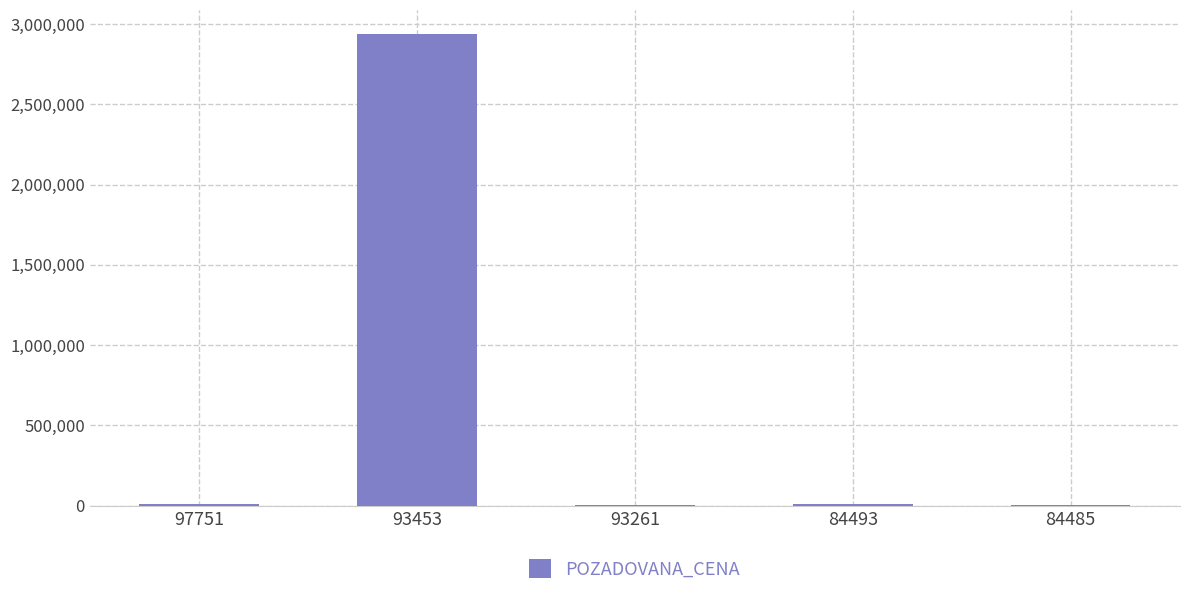

What is the sum of all values?

2967352